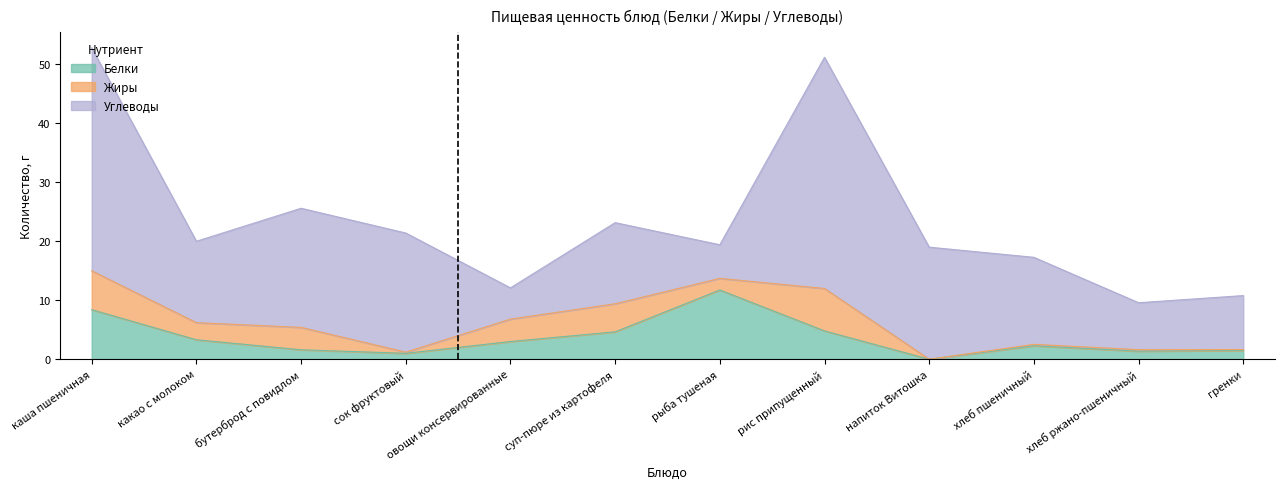

Where does the Углеводы series first go above 14?

каша пшеничная